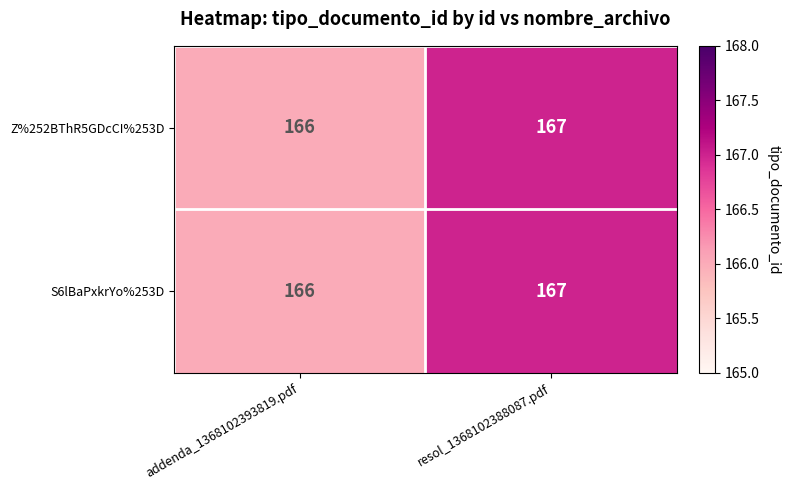

Rank the categories by S6lBaPxkrYo%253D value from lowest to highest.

addenda_1368102393819.pdf, resol_1368102388087.pdf